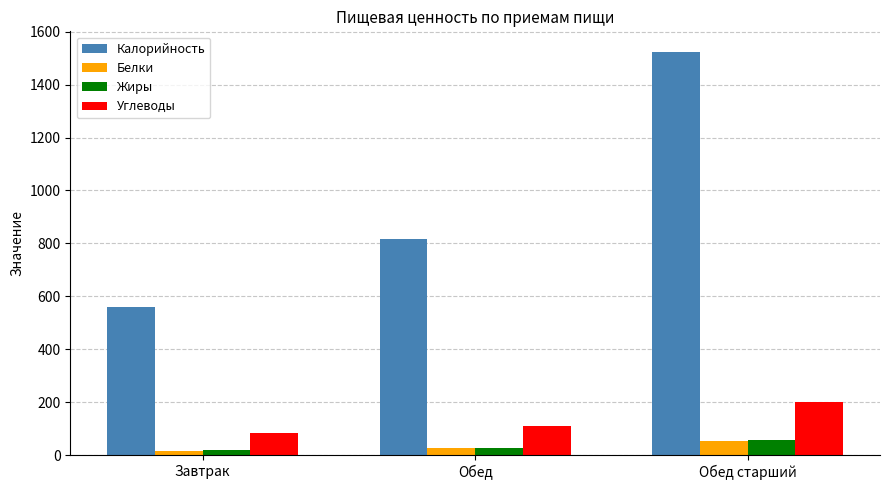

Is the value of Жиры at Завтрак greater than the value of Калорийность at Завтрак?

No